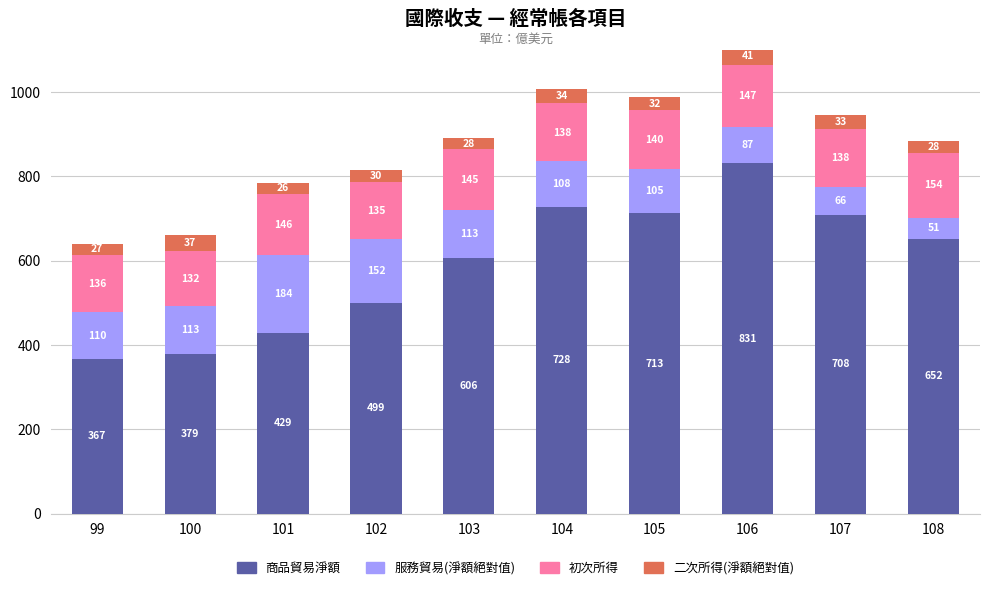

What is the highest value of the 商品貿易淨額 series?

830.9